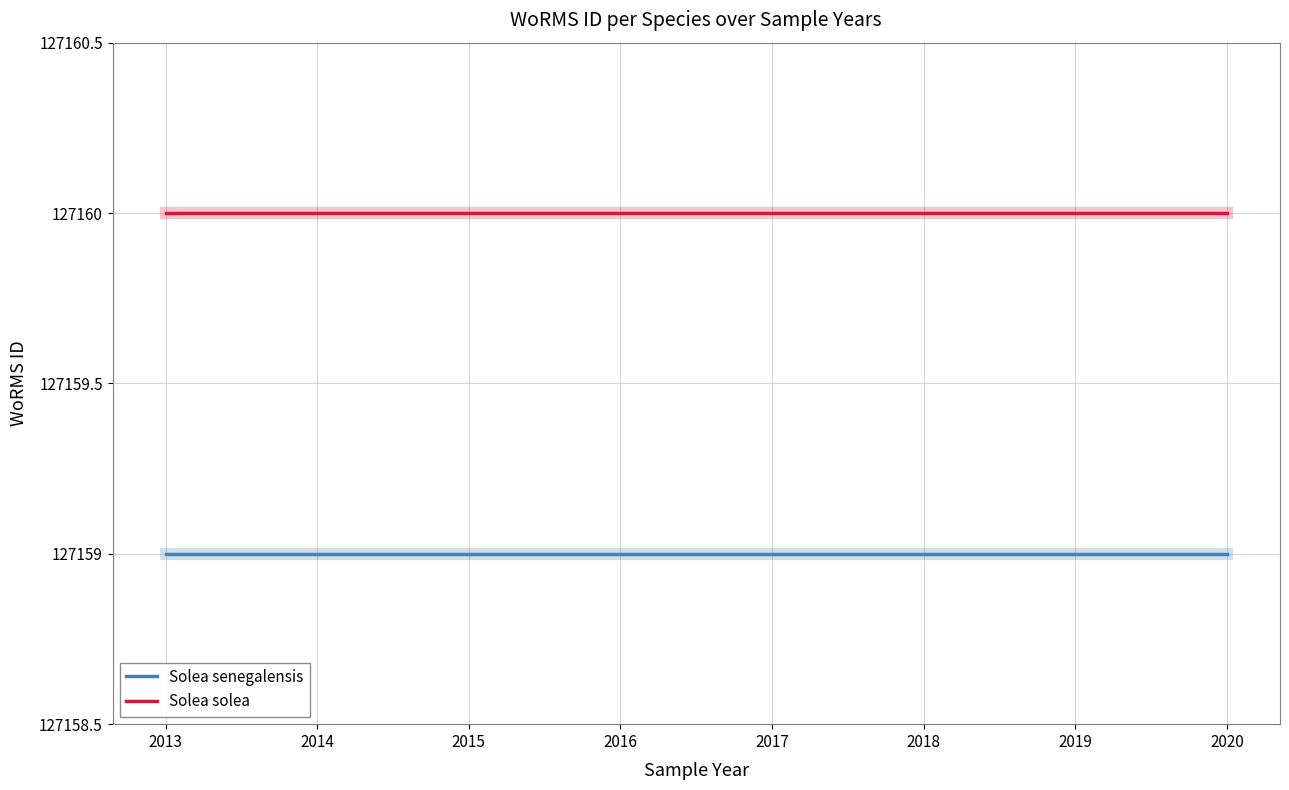

What is the spread (max minus min) of values at 2019?

1